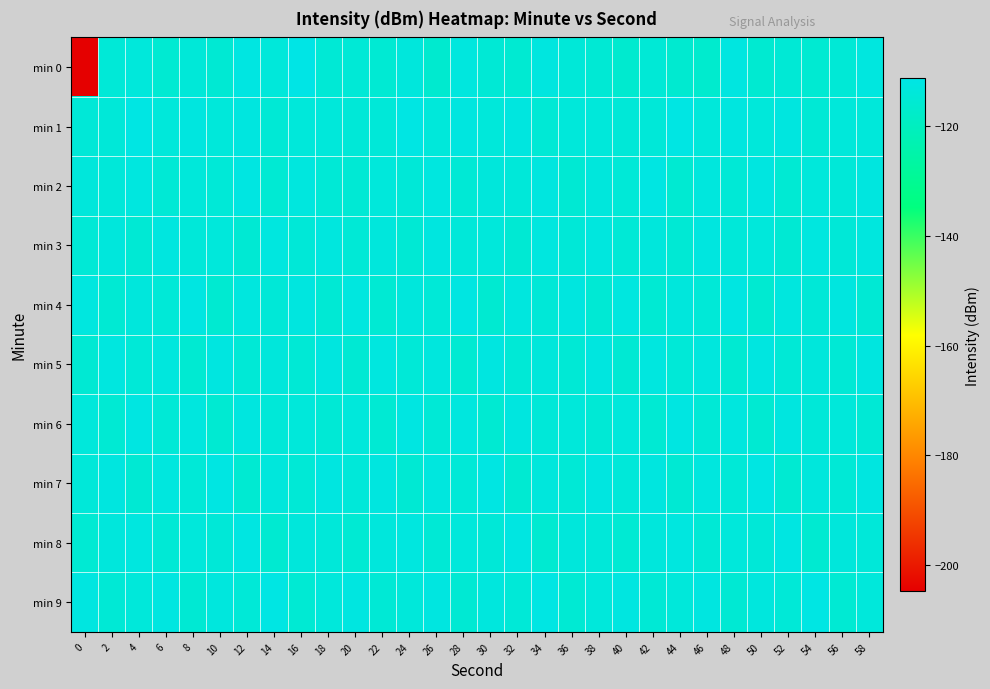

What is the difference between the highest and lowest values at 16?

4.2